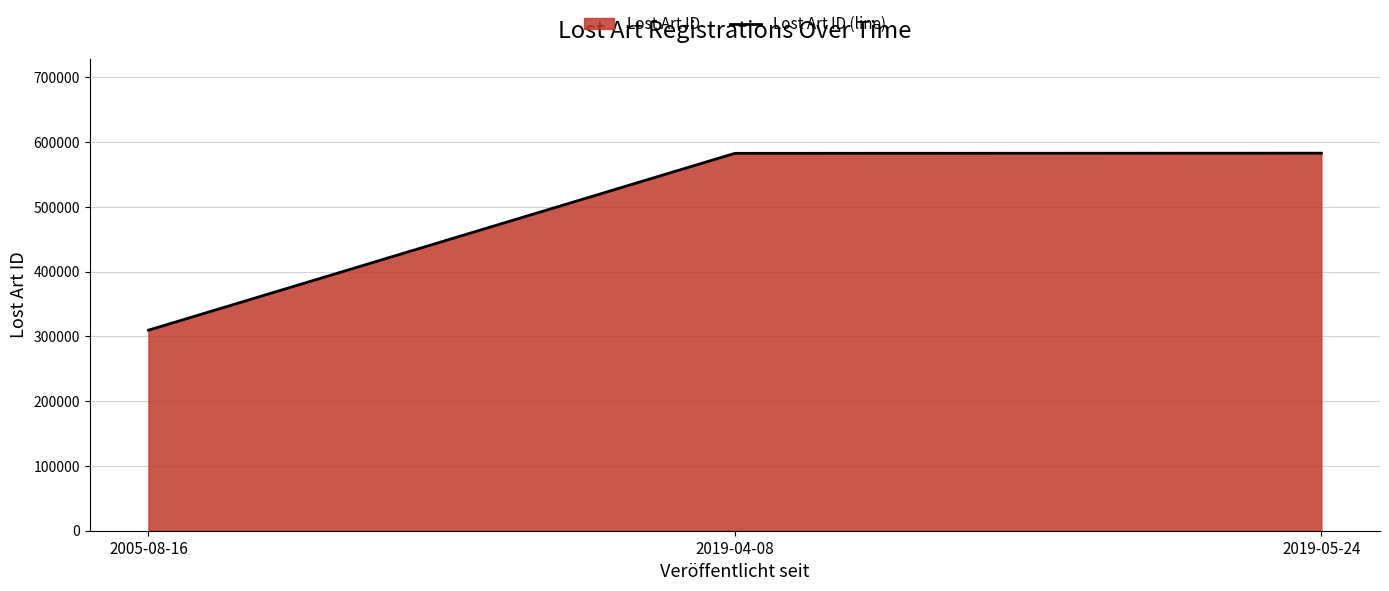

Reading left to right, what are all the values shown in this chart?

309711	582895	583089